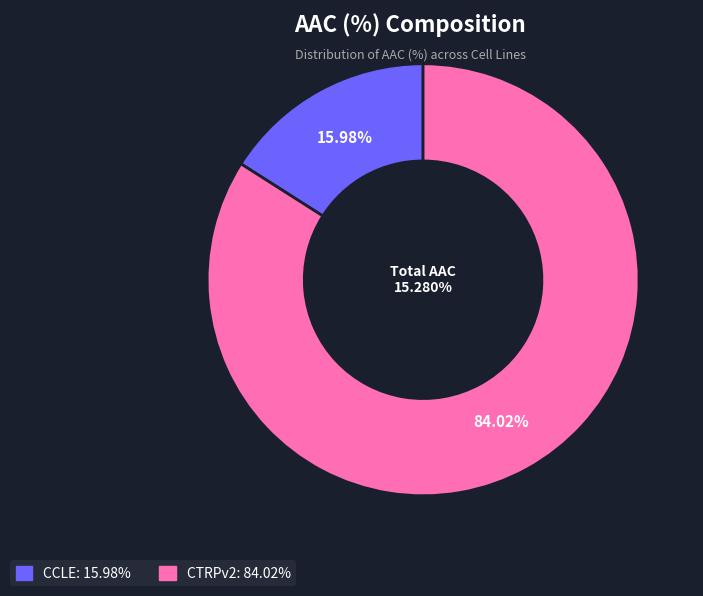

Which slice is the largest?

CTRPv2